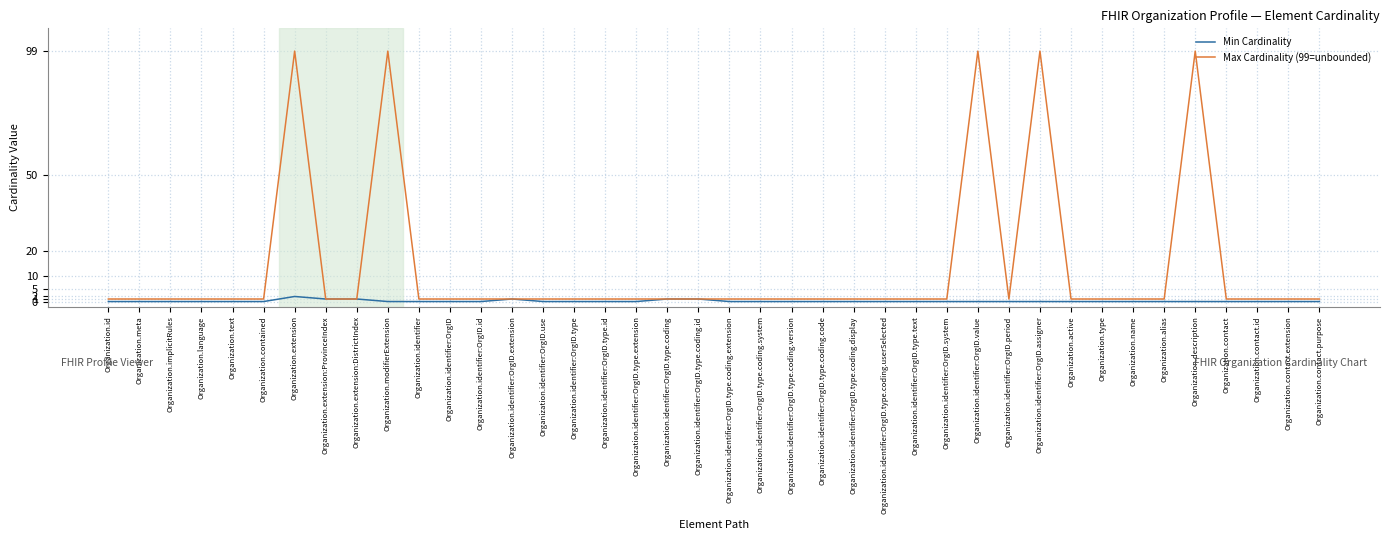

True or false: Max Cardinality (99=unbounded) has more than 2 interior local peaks.

True